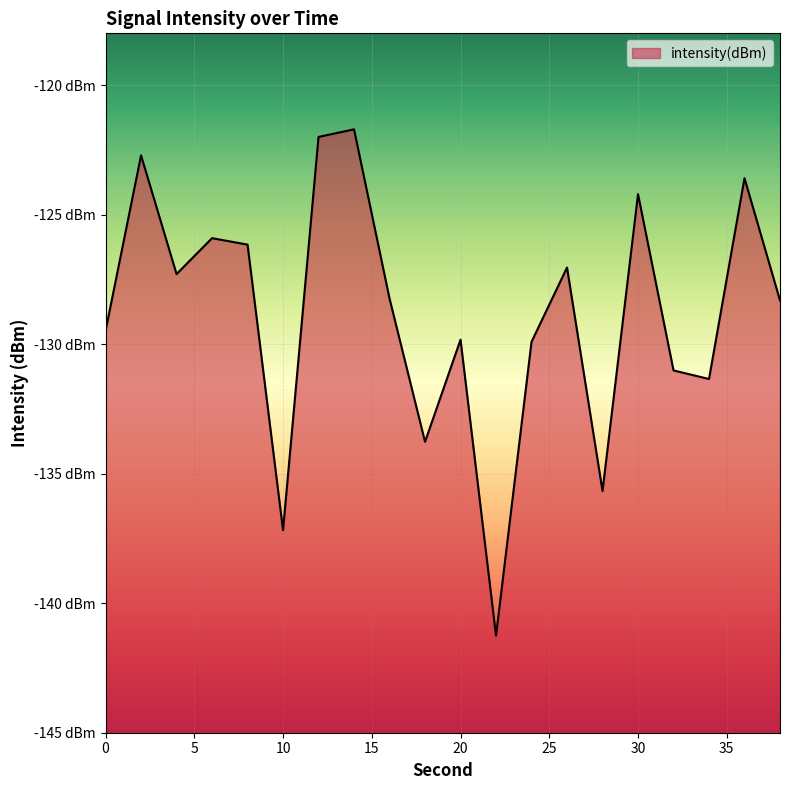

The chart shows a value of -124.2 at 30. True or false?

True